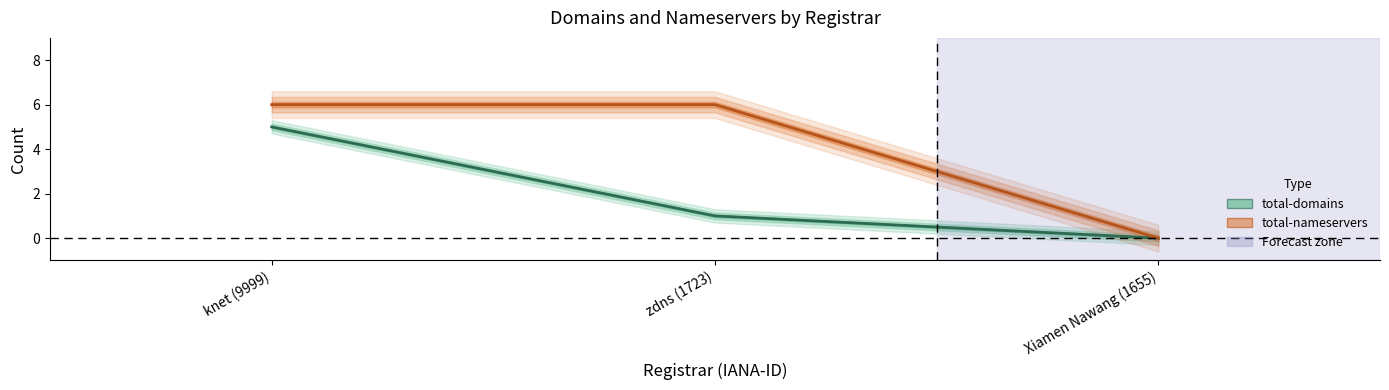

How many values in total-domains are above zero?

2